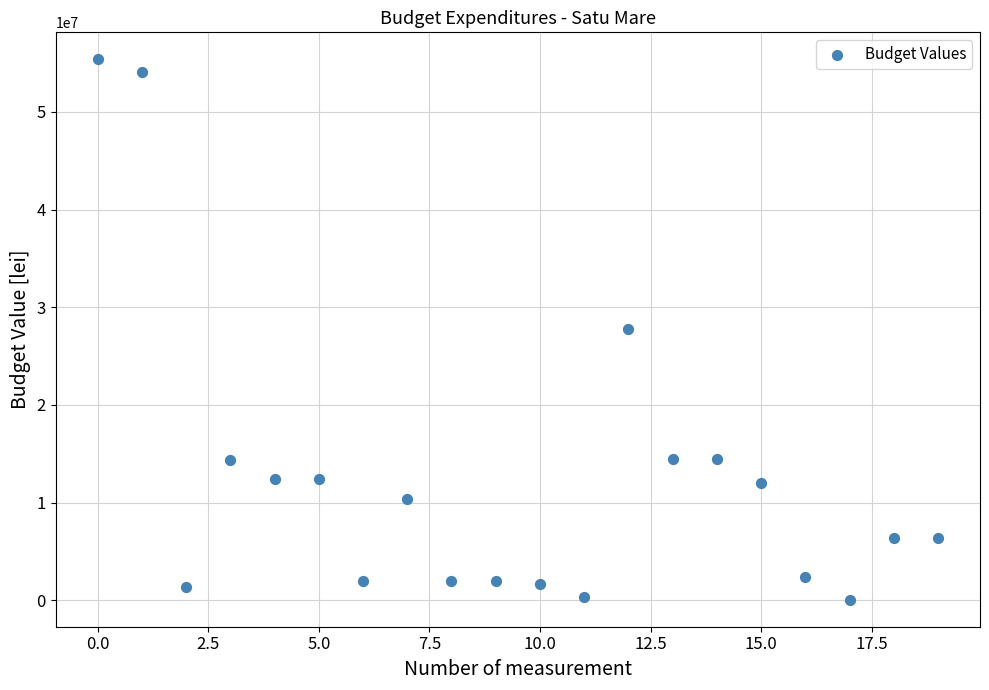

What is the range of Y values (max minus min)?

55332508